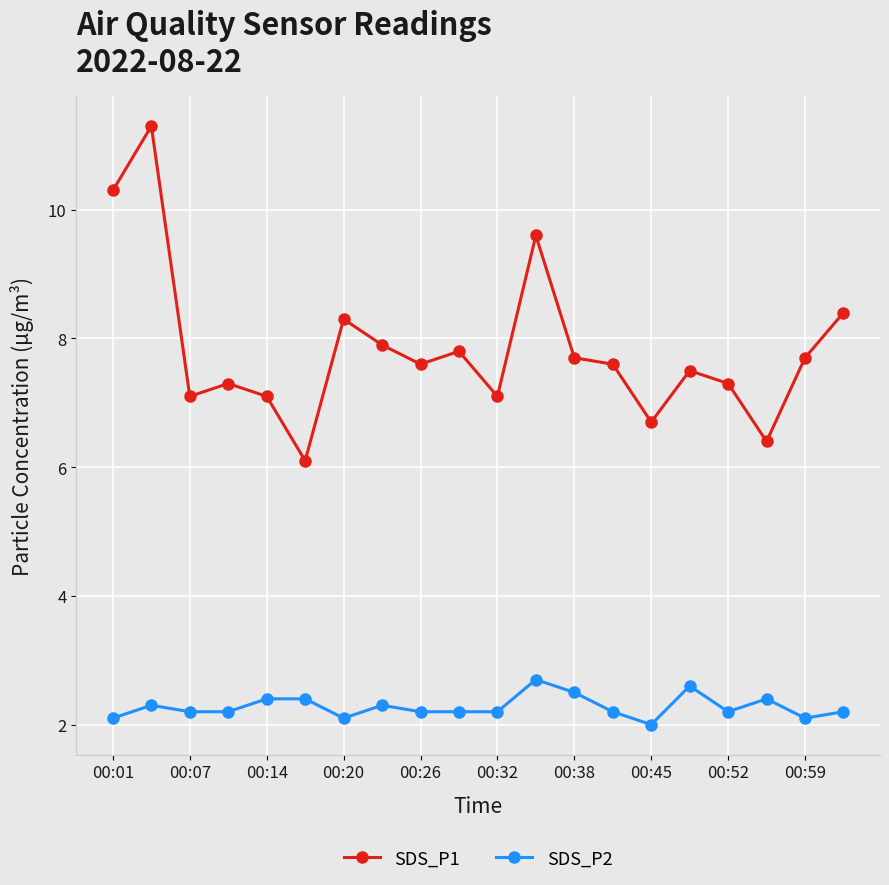

Reading right to left, extract all data points from this chart.

SDS_P1: 8.4	7.7	6.4	7.3	7.5	6.7	7.6	7.7	9.6	7.1	7.8	7.6	7.9	8.3	6.1	7.1	7.3	7.1	11.3	10.3
SDS_P2: 2.2	2.1	2.4	2.2	2.6	2.0	2.2	2.5	2.7	2.2	2.2	2.2	2.3	2.1	2.4	2.4	2.2	2.2	2.3	2.1